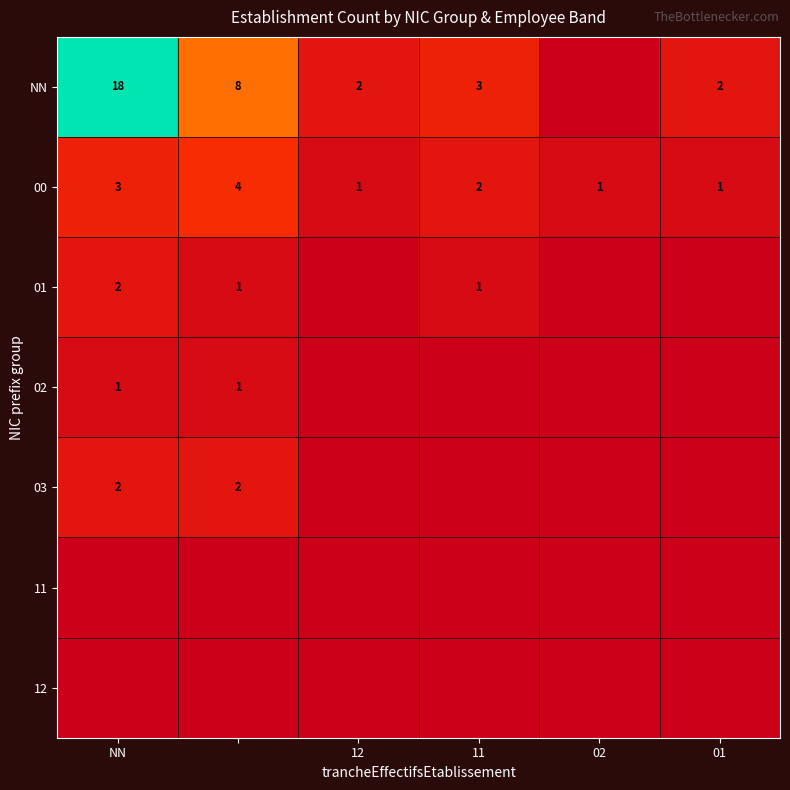

The value of 01 at NN is 1. True or false?

False